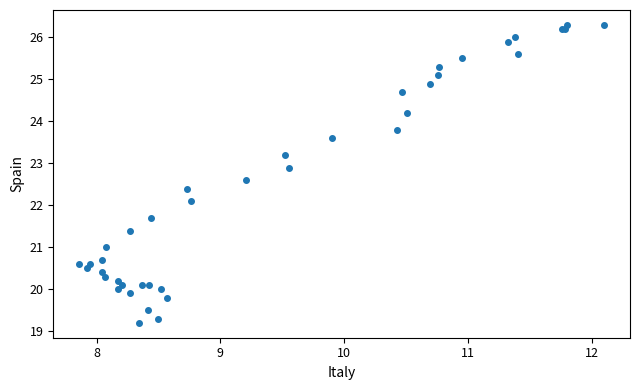

What Y value in the scatter plot is closest to 22?

22.1